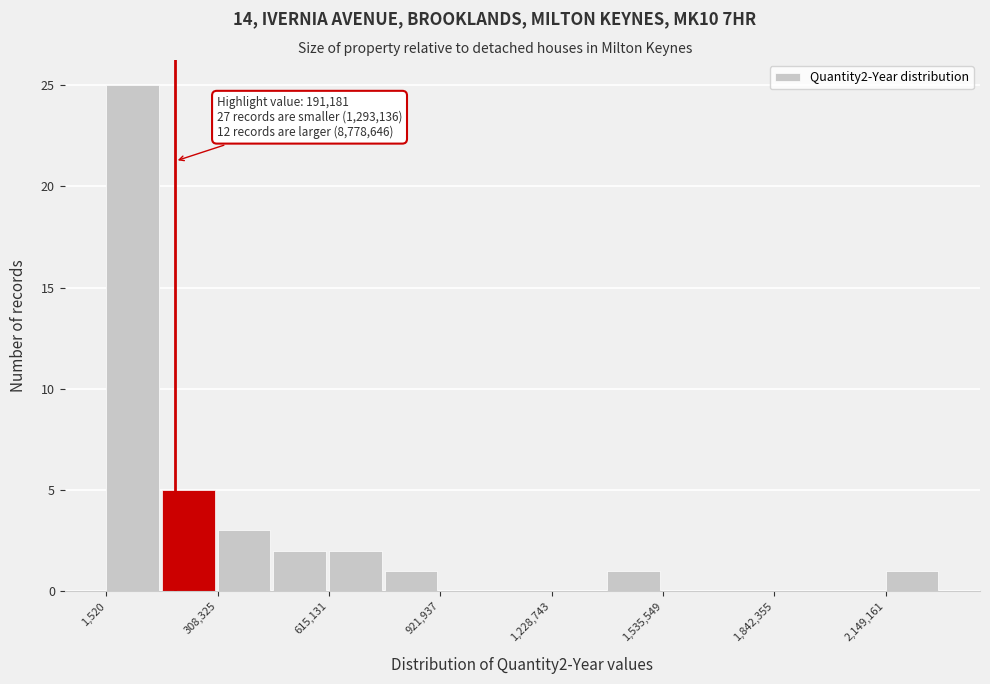

Read against the x-axis, roughly where is the centre of the tallest bar?

50000